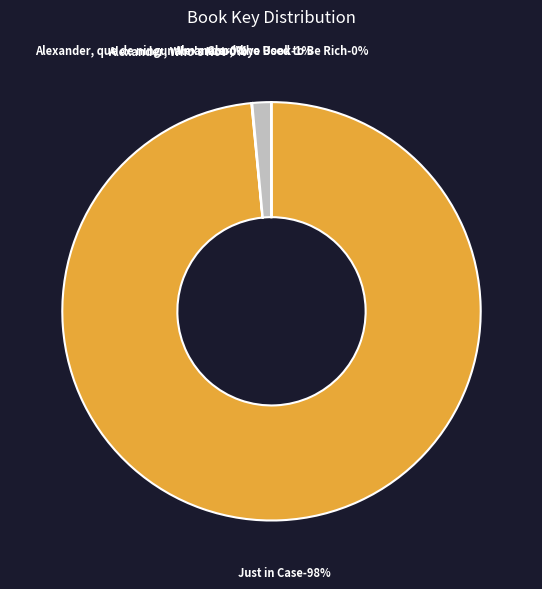

What is the change in value from Good-bye Book to Alexander, Who Used to Be Rich?

-325007